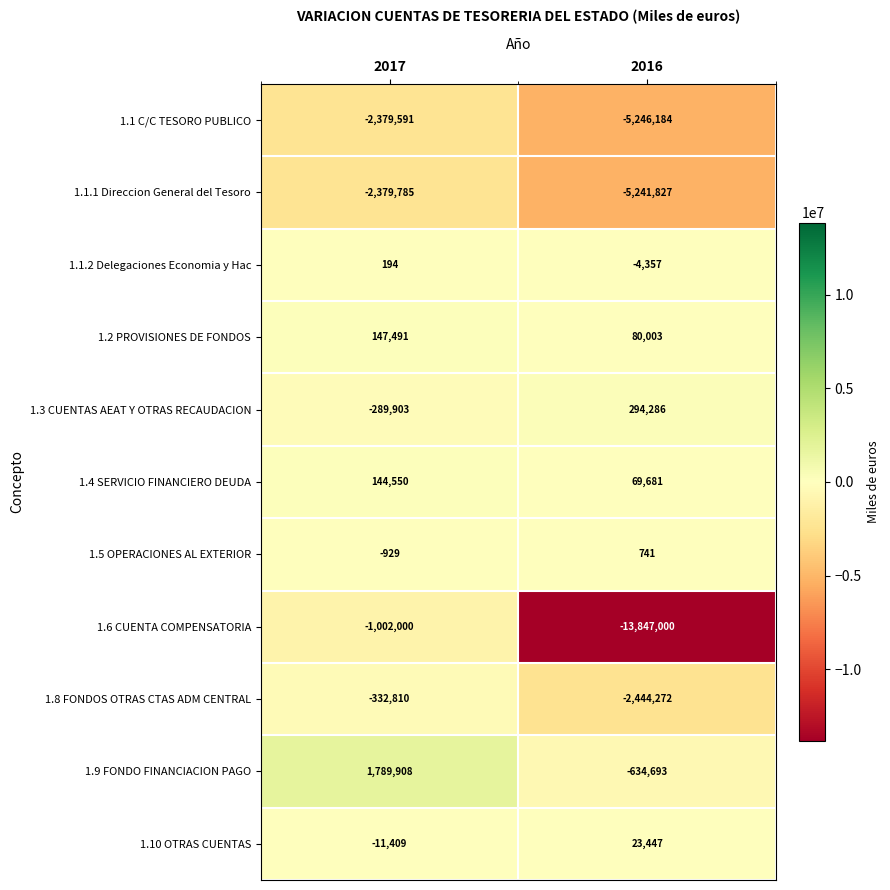

Count the number of categories in the chart.

2